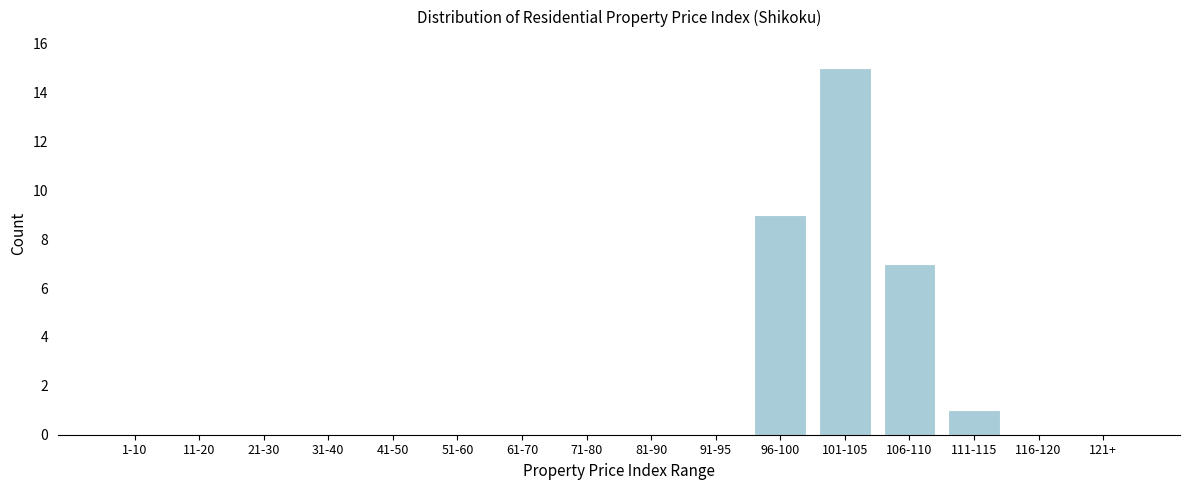

What is the change in value from 61-70 to 101-105?

+15